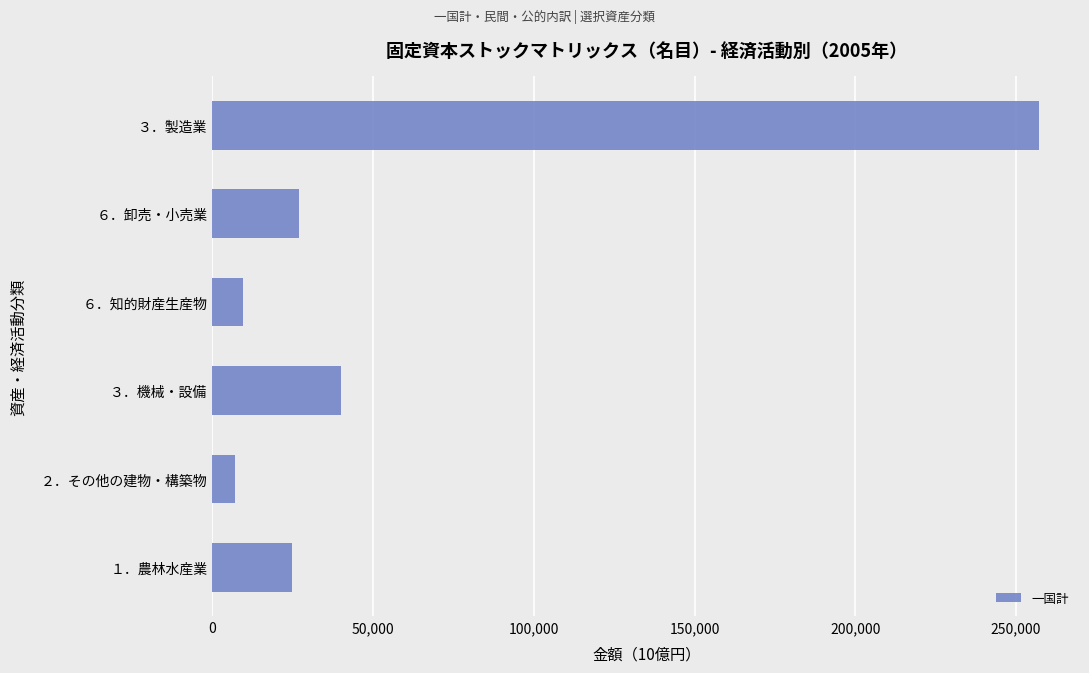

What is the sum of all values?

365385.0